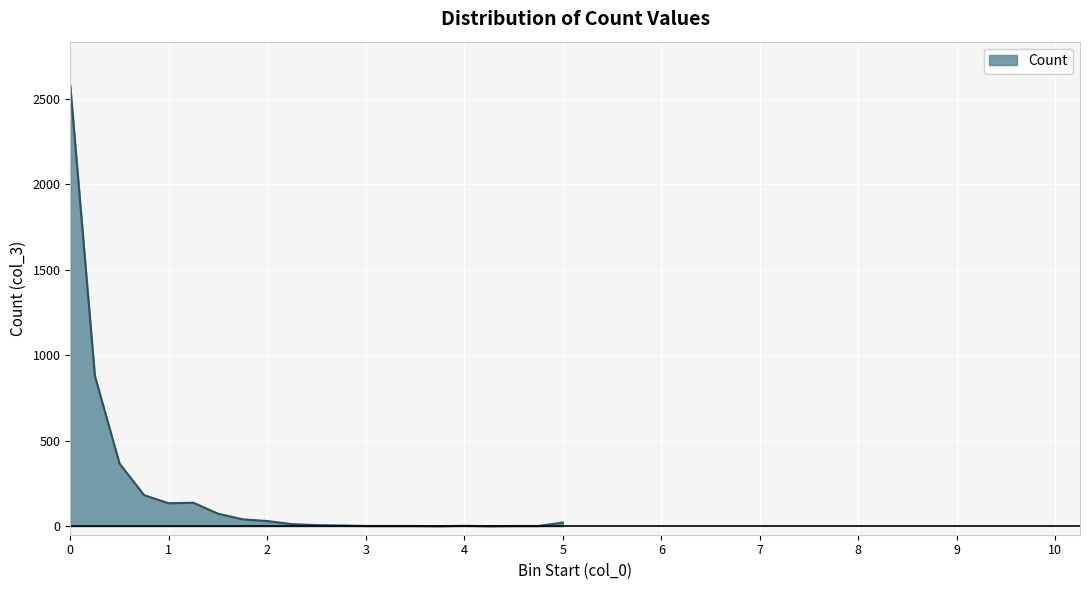

What is the greatest value displayed?

2575